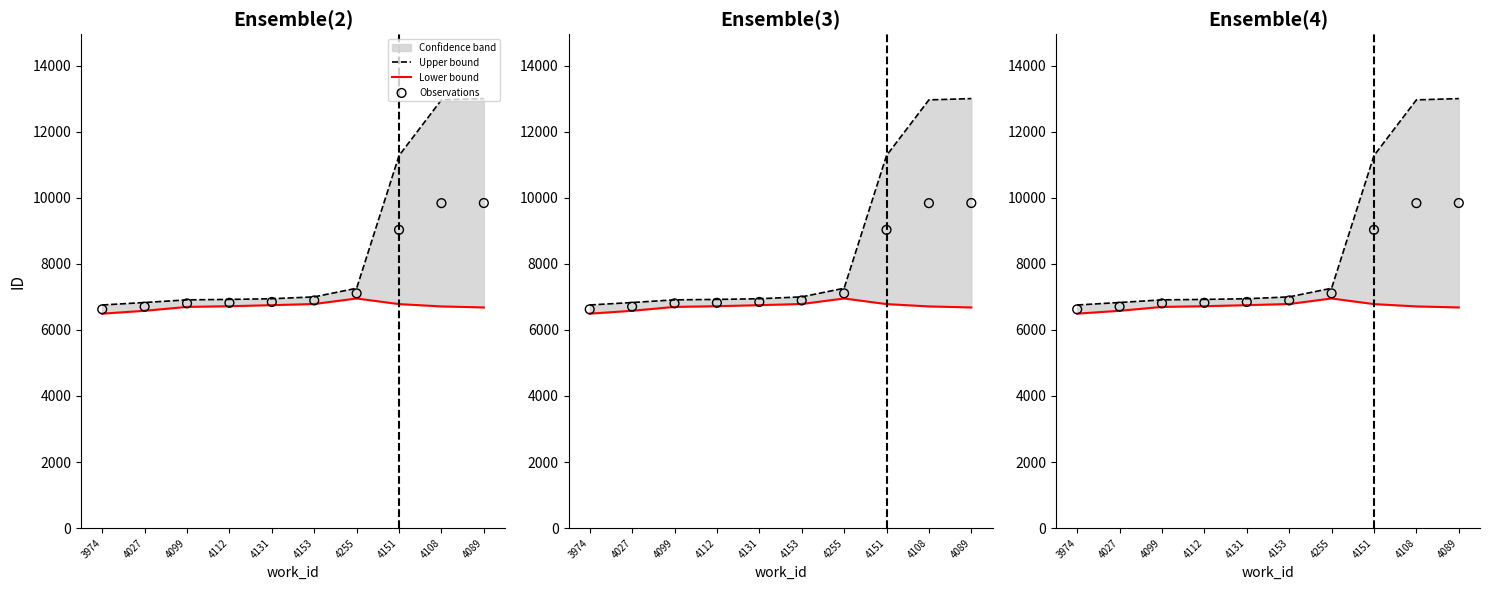

Which series has the largest Y range (max minus min)?

Upper bound